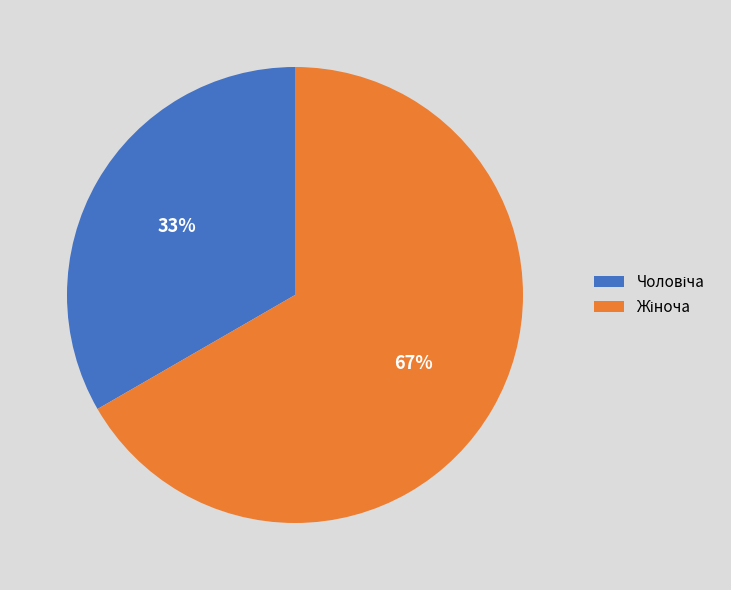

To the nearest percent, what is the average slice percentage?

50%